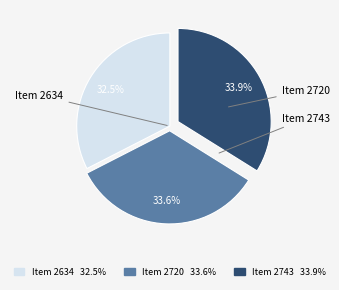

Which category has the smallest portion of the pie?

Item 2634 32.5%